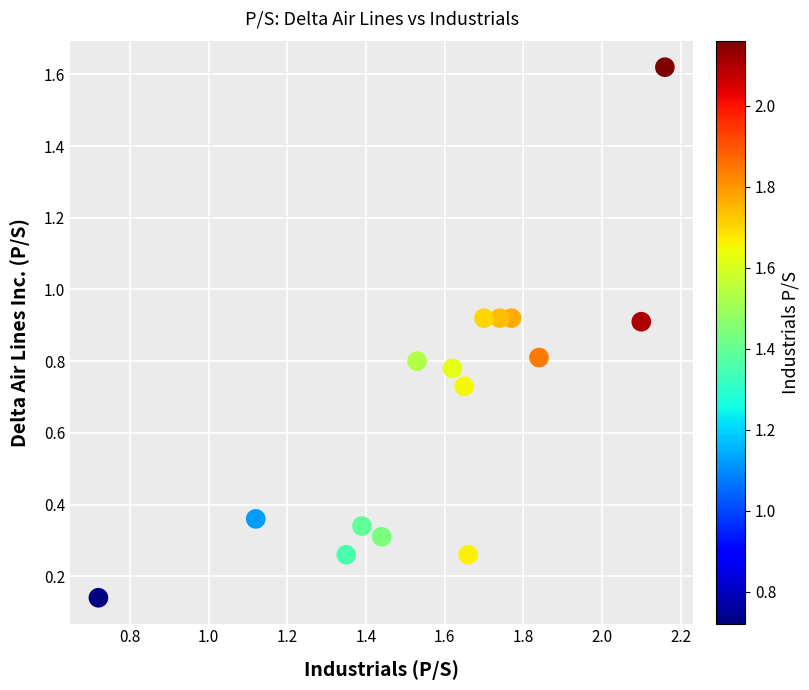

What is the range of X values (max minus min)?

1.4